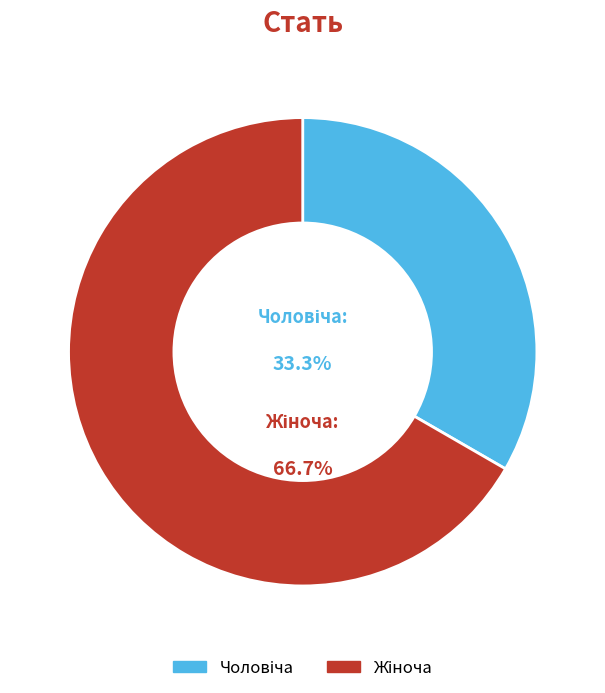

How many slices are in this pie chart?

2